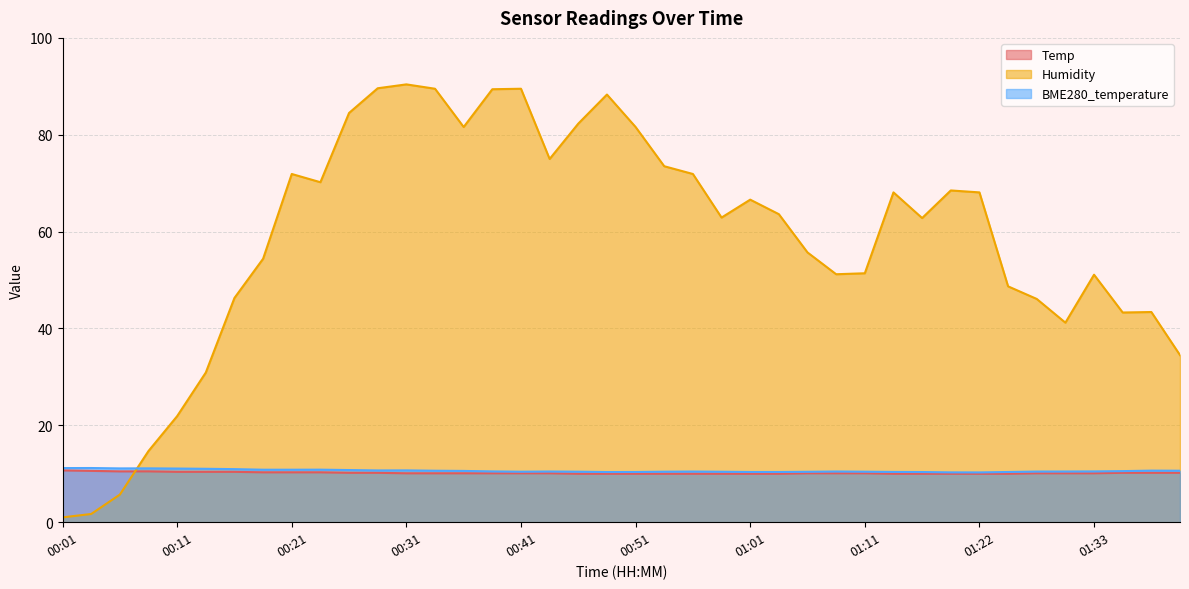

How many categories are shown in the chart?

40